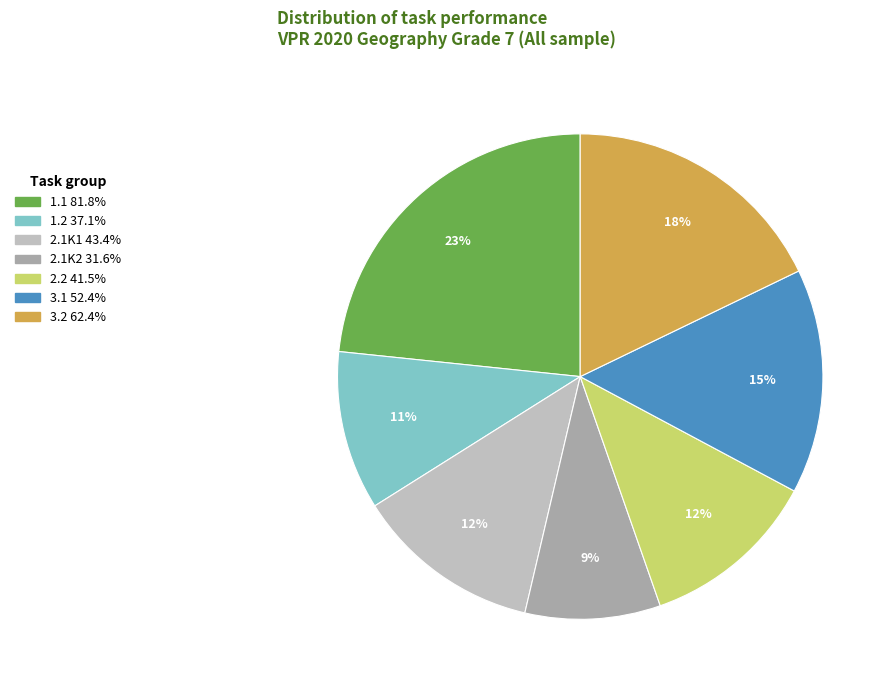

Which has a higher value, 2.1K2 or 2.2?

2.2